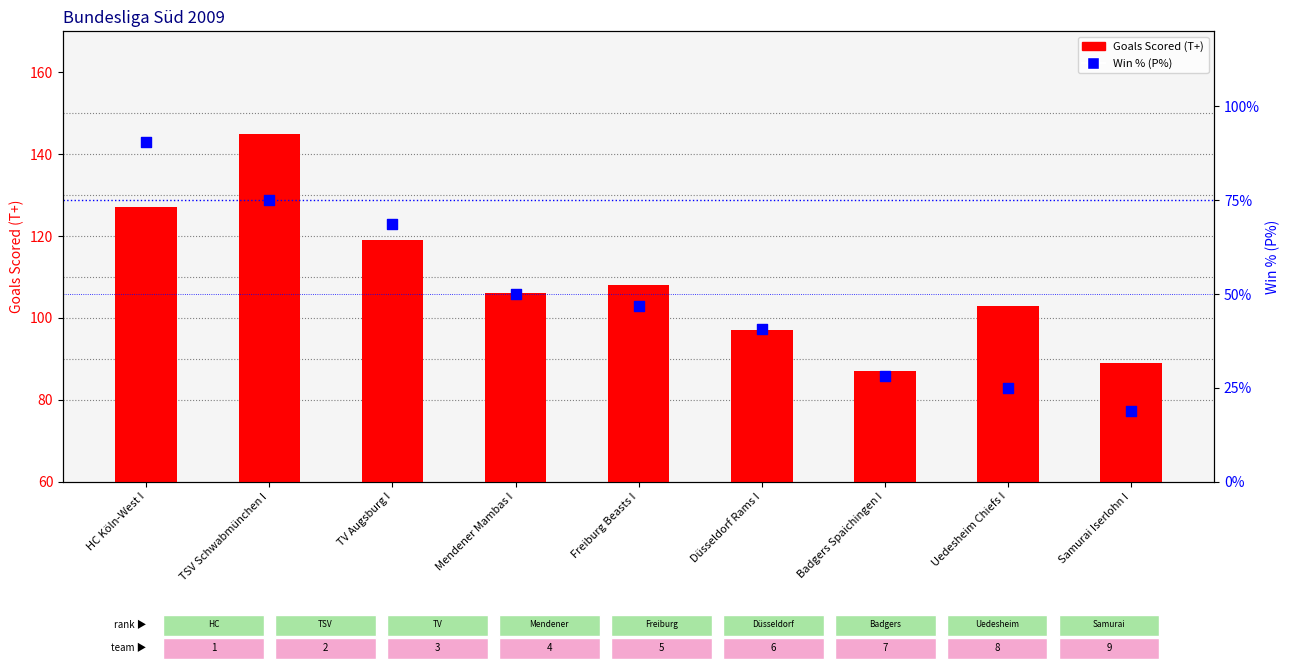

Which series has the largest total across all categories?

Goals Scored (T+)